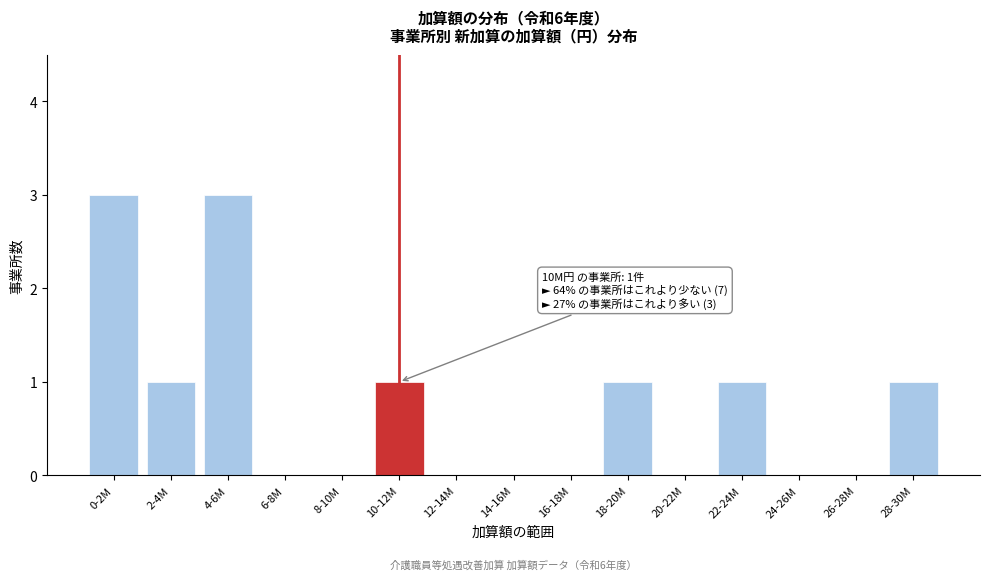

Reading left to right, extract all data points from this chart.

0-2M=3	2-4M=1	4-6M=3	6-8M=0	8-10M=0	10-12M=1	12-14M=0	14-16M=0	16-18M=0	18-20M=1	20-22M=0	22-24M=1	24-26M=0	26-28M=0	28-30M=1